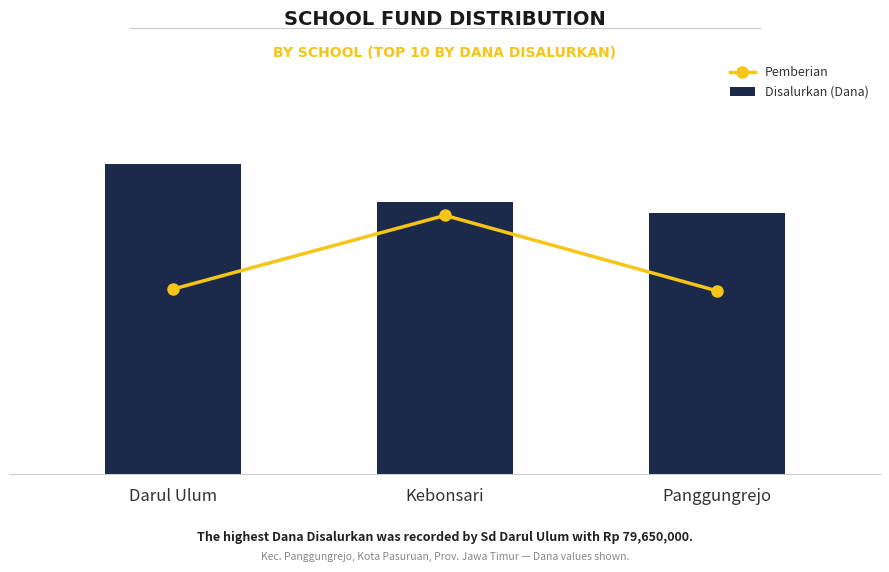

At which label is Disalurkan (Dana) closest to 73350000?

Kebonsari